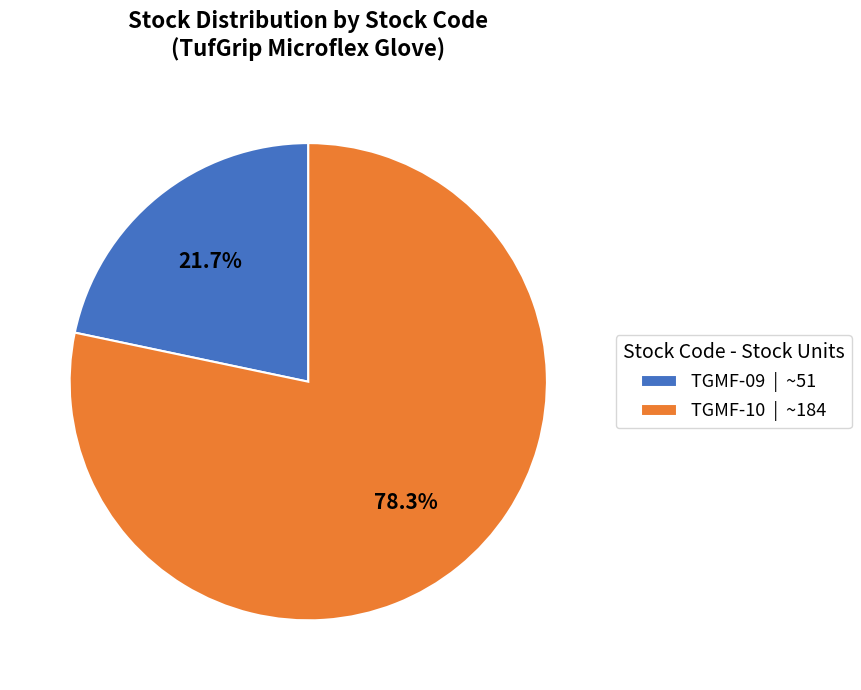

What percentage do TGMF-10 and TGMF-09 together represent?

100.0%